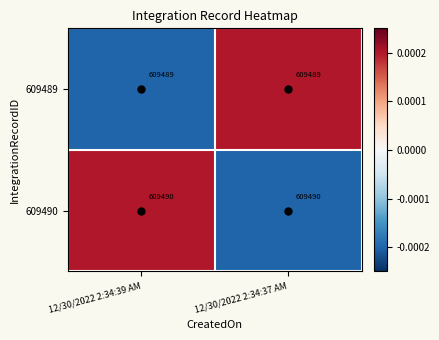

At 12/30/2022 2:34:37 AM, list the series in order from smallest to largest.

609489, 609490